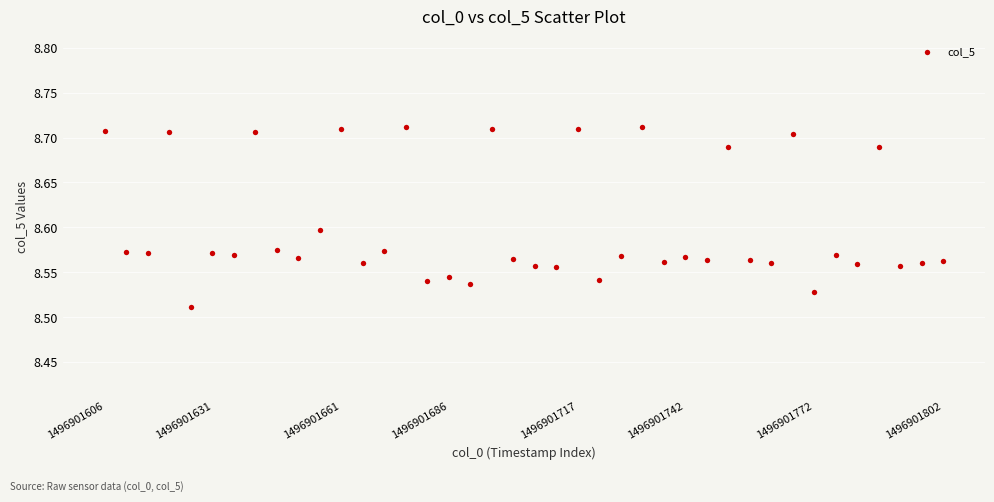

How many points are shown in the scatter plot?

40